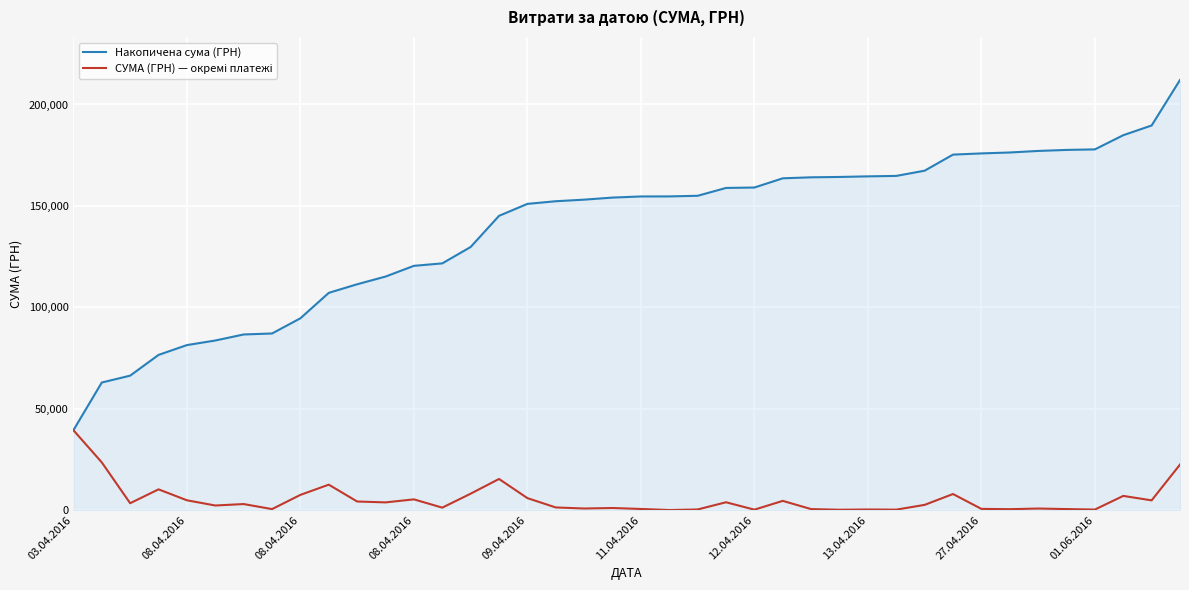

Which series has the widest spread of values?

Накопичена сума (ГРН)